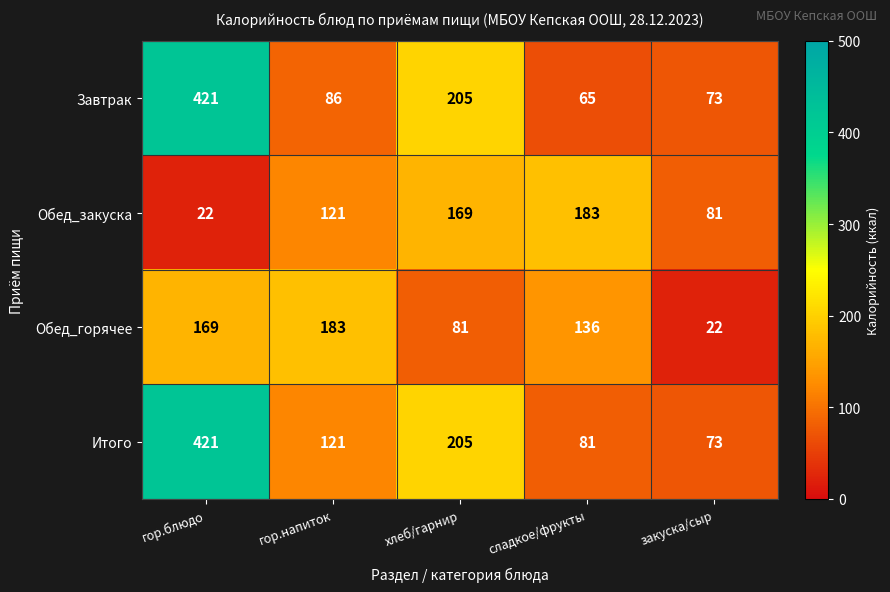

What is the total value across all series at гор.блюдо?

1033